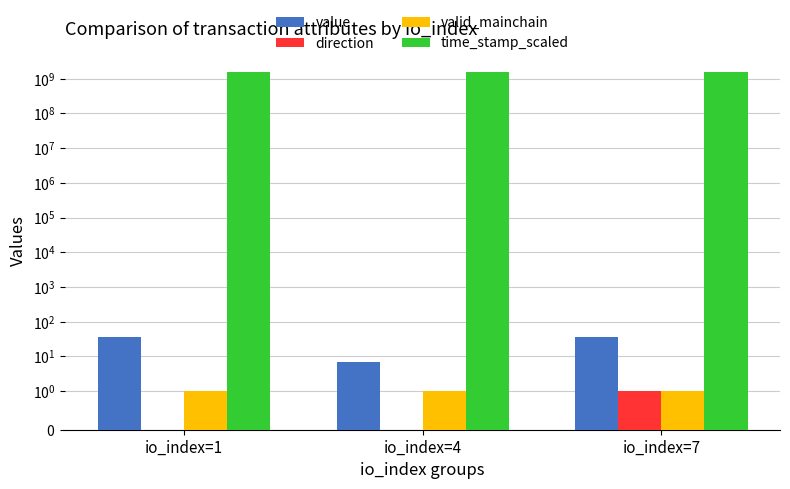

What is the difference between the highest and lowest values at io_index=1?

1573432515.0